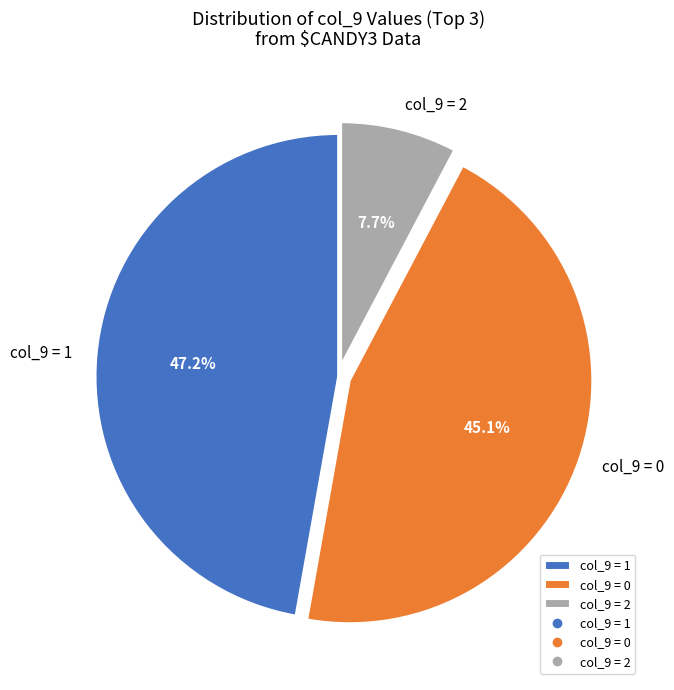

Is there any slice that represents more than half of the pie?

No